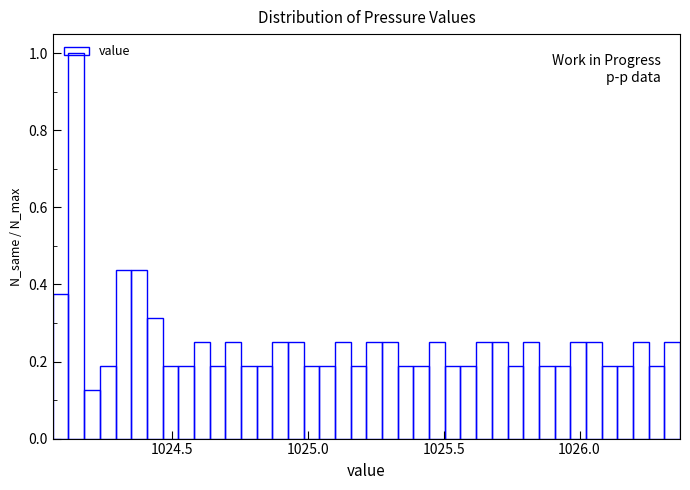

Read against the x-axis, roughly where is the centre of the tallest bar?

1024.15